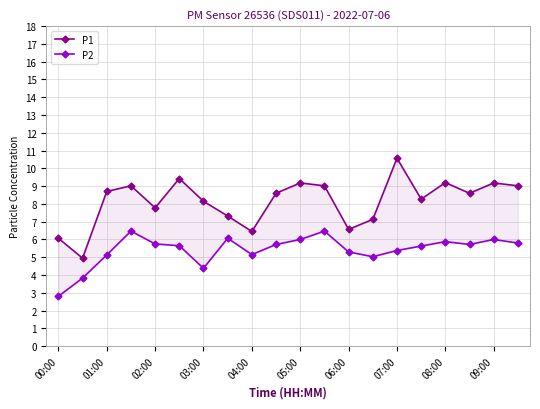

The P1 series shows 10.9 at 04:00. True or false?

False